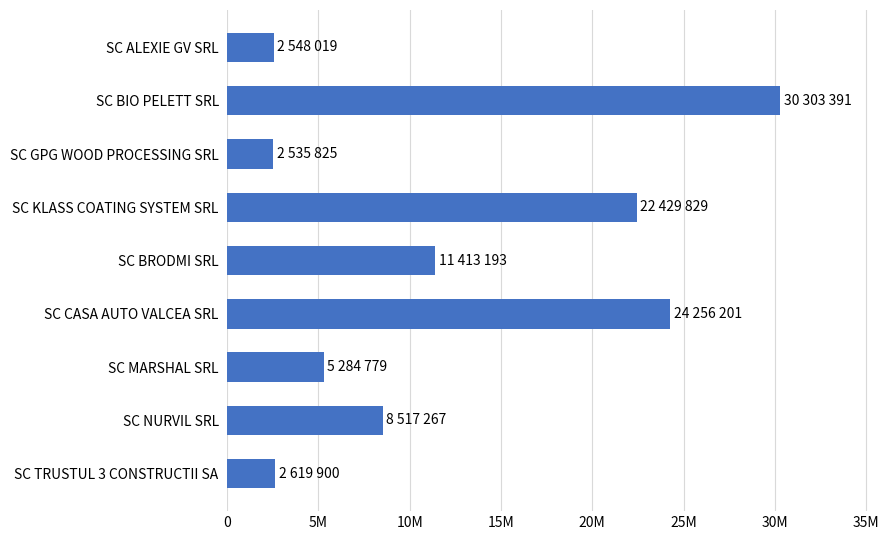

How many distinct data groups are displayed?

1